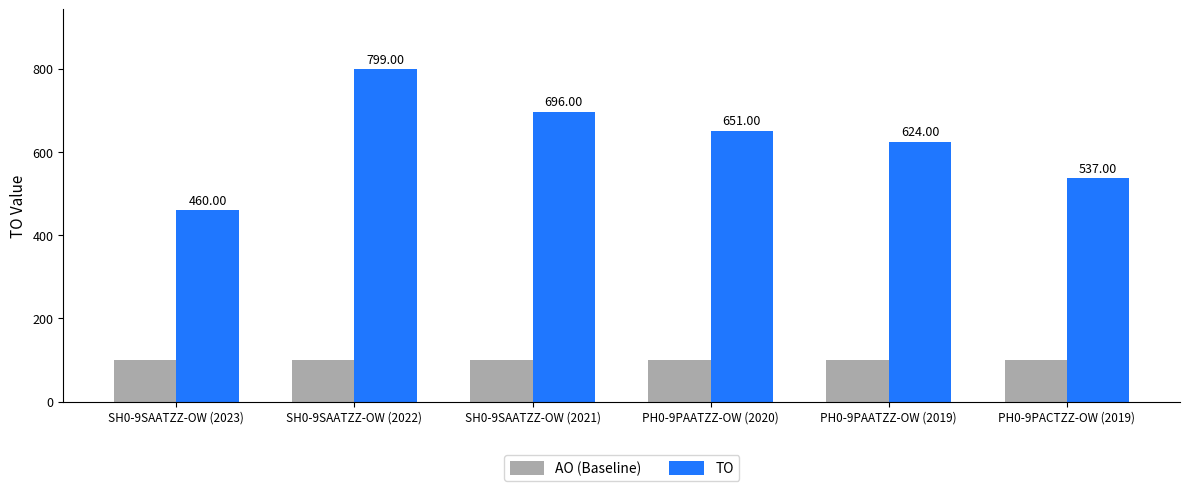

Is the value of AO (Baseline) at SH0-9SAATZZ-OW (2021) greater than the value of TO at PH0-9PAATZZ-OW (2019)?

No